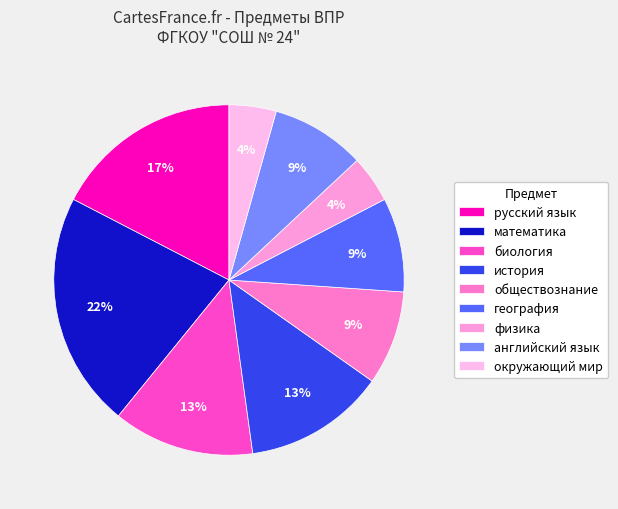

Which has a higher value, обществознание or биология?

биология